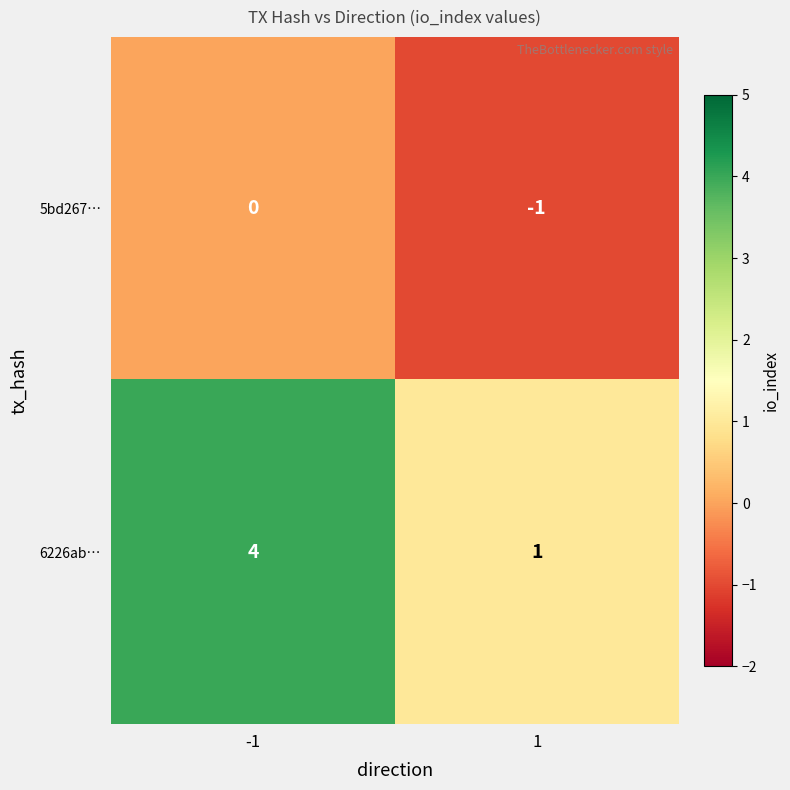

What is the spread (max minus min) of values at -1?

4